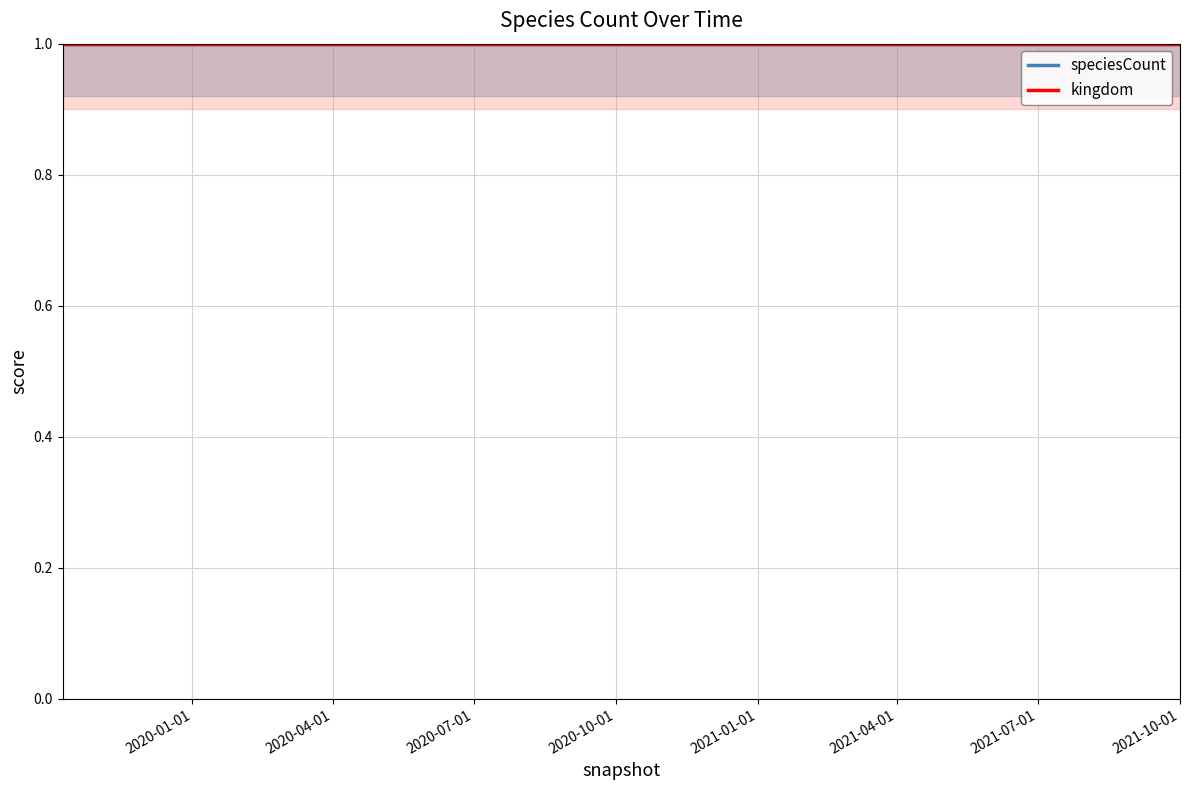

Which series changed the most between 2020-07-01 and 2021-07-01?

kingdom